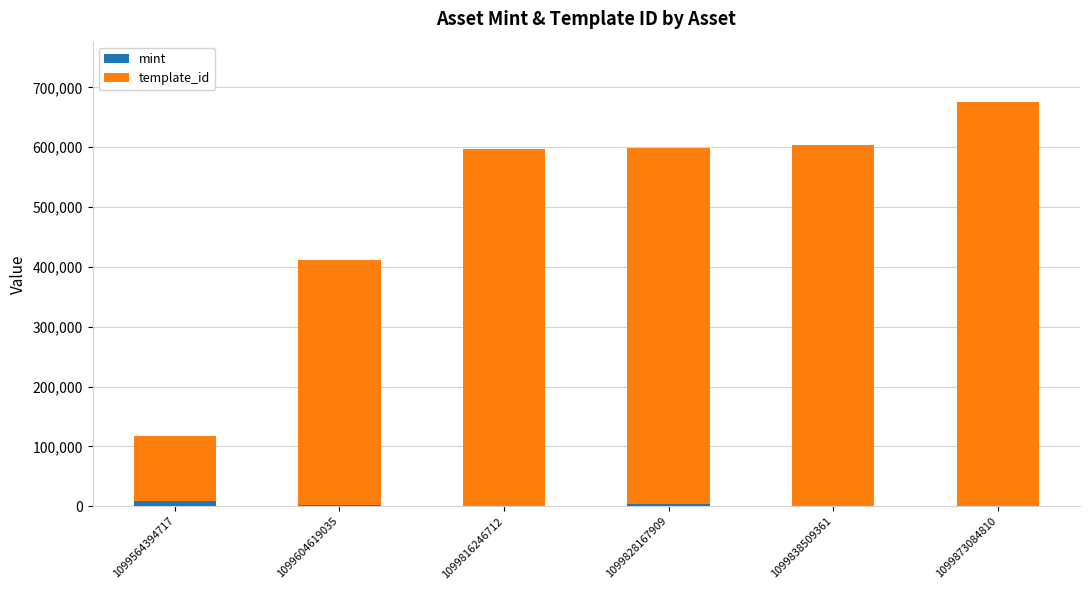

The mint series shows 1629 at 1099604619035. True or false?

True